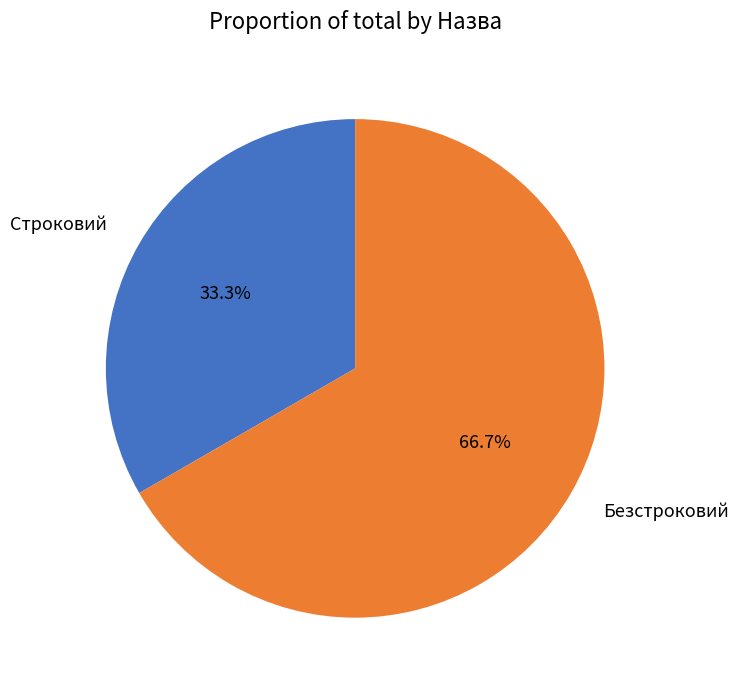

Which slice is the largest?

Безстроковий